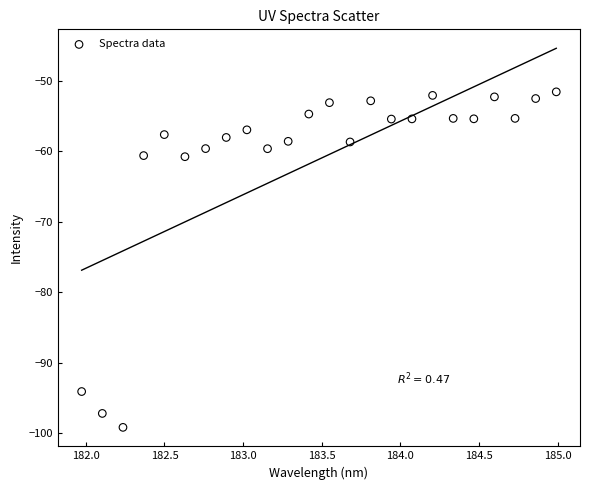

What is the range of X values (max minus min)?

3.0